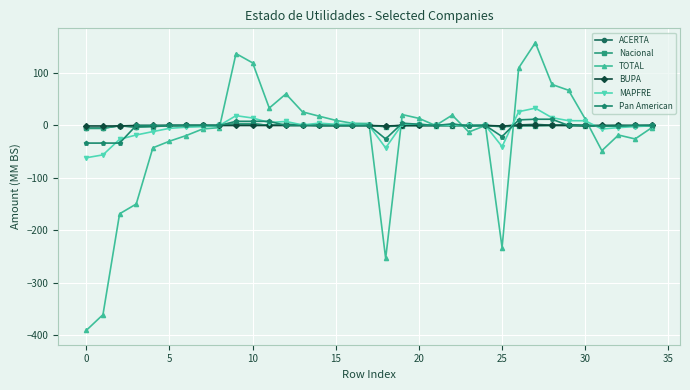

Which series has the widest spread of values?

TOTAL